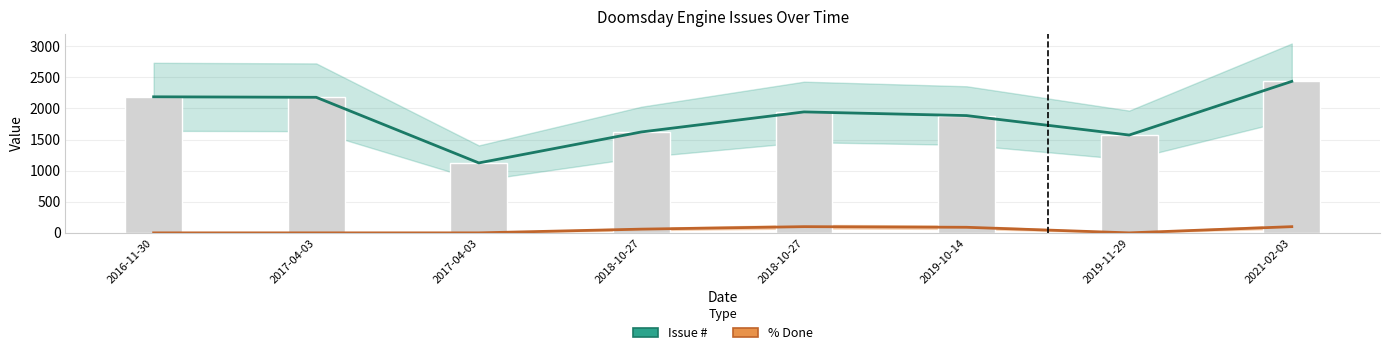

How many series are shown in this chart?

2